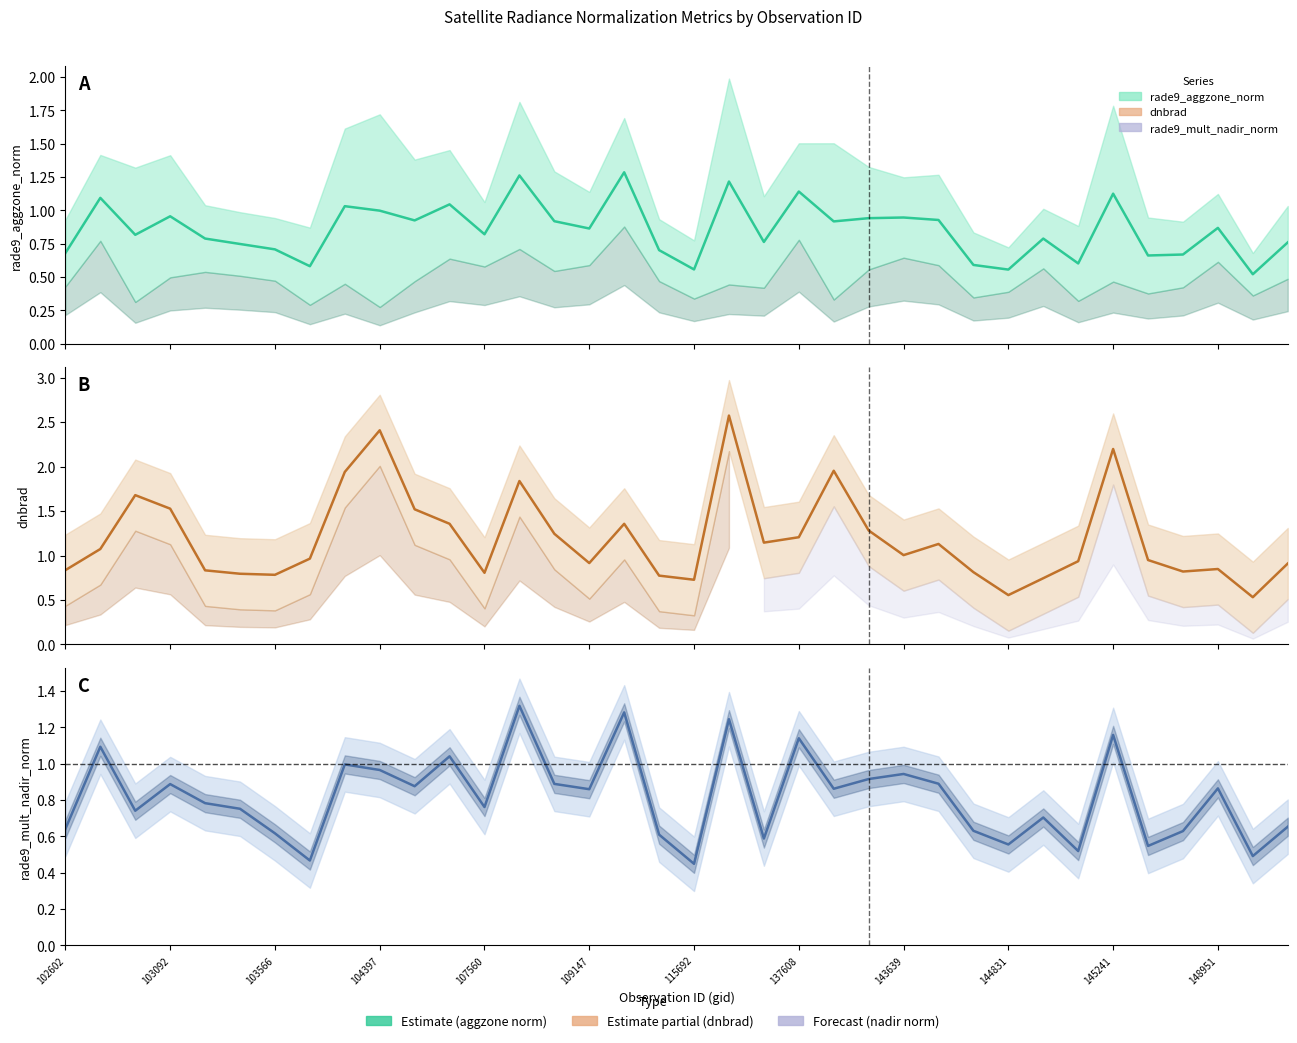

In dnbrad, how many points are higher than both neighbors (excluding endpoints)?

9